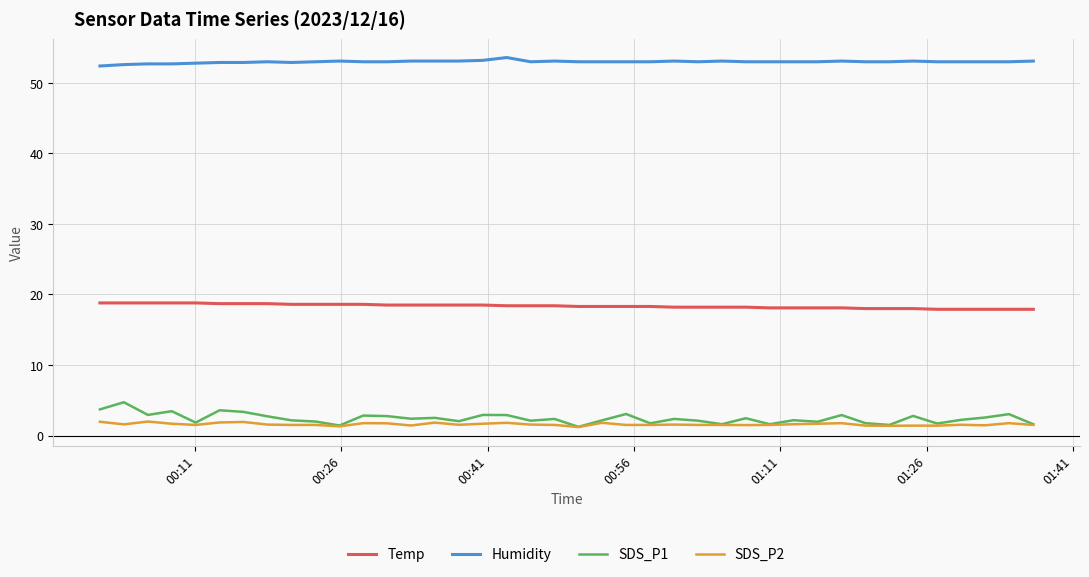

What is the highest value of the SDS_P2 series?

2.0